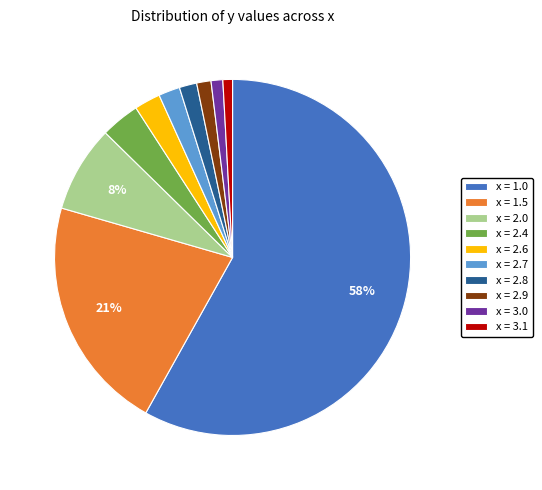

What percentage is the x = 2.8 slice, to the nearest percent?

2%